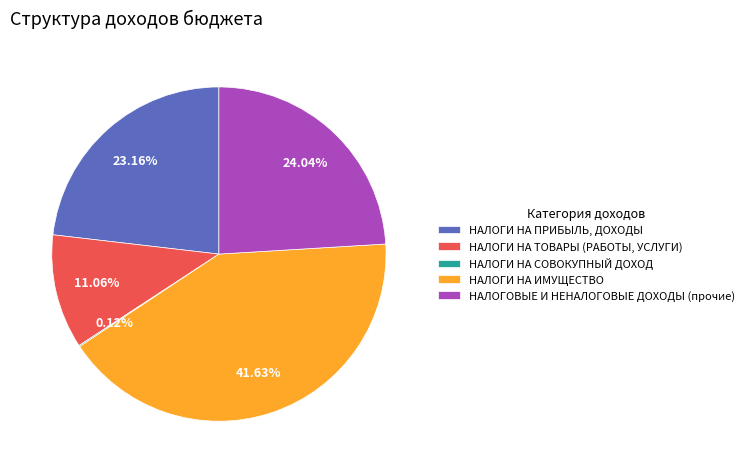

The НАЛОГИ НА ИМУЩЕСТВО slice represents 42% of the pie. True or false?

True